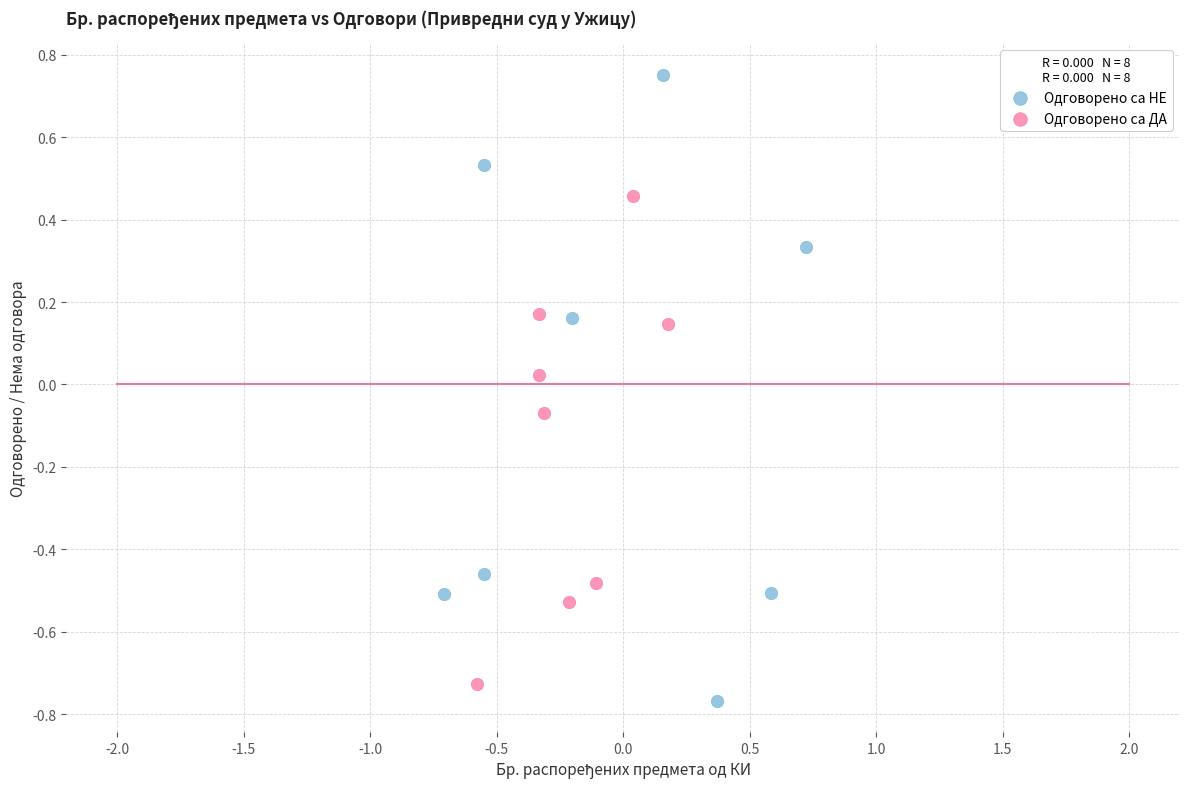

Which series reaches the maximum Y coordinate?

Одговорено са НЕ